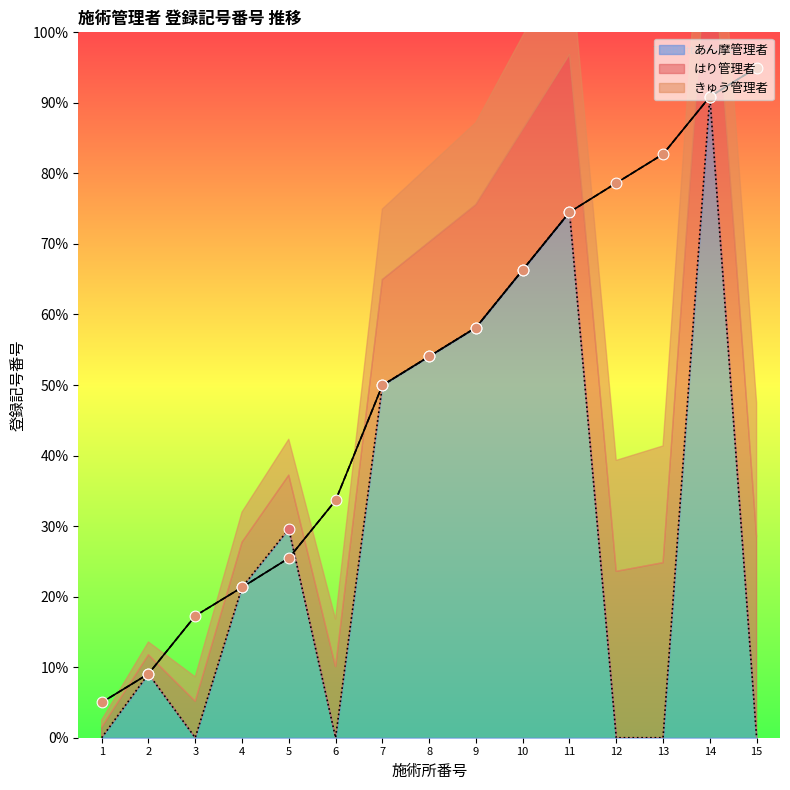

Which series contains the highest Y value?

はり管理者